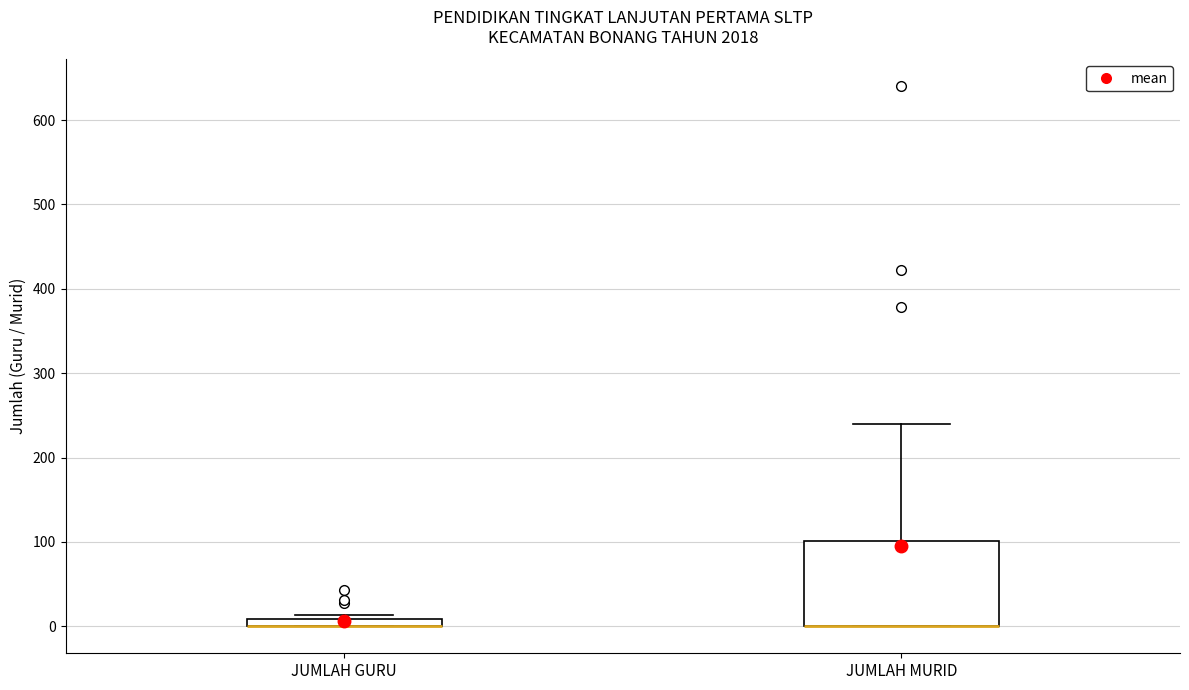

Comparing the boxes themselves (not the whiskers), which one is the tallest?

JUMLAH MURID